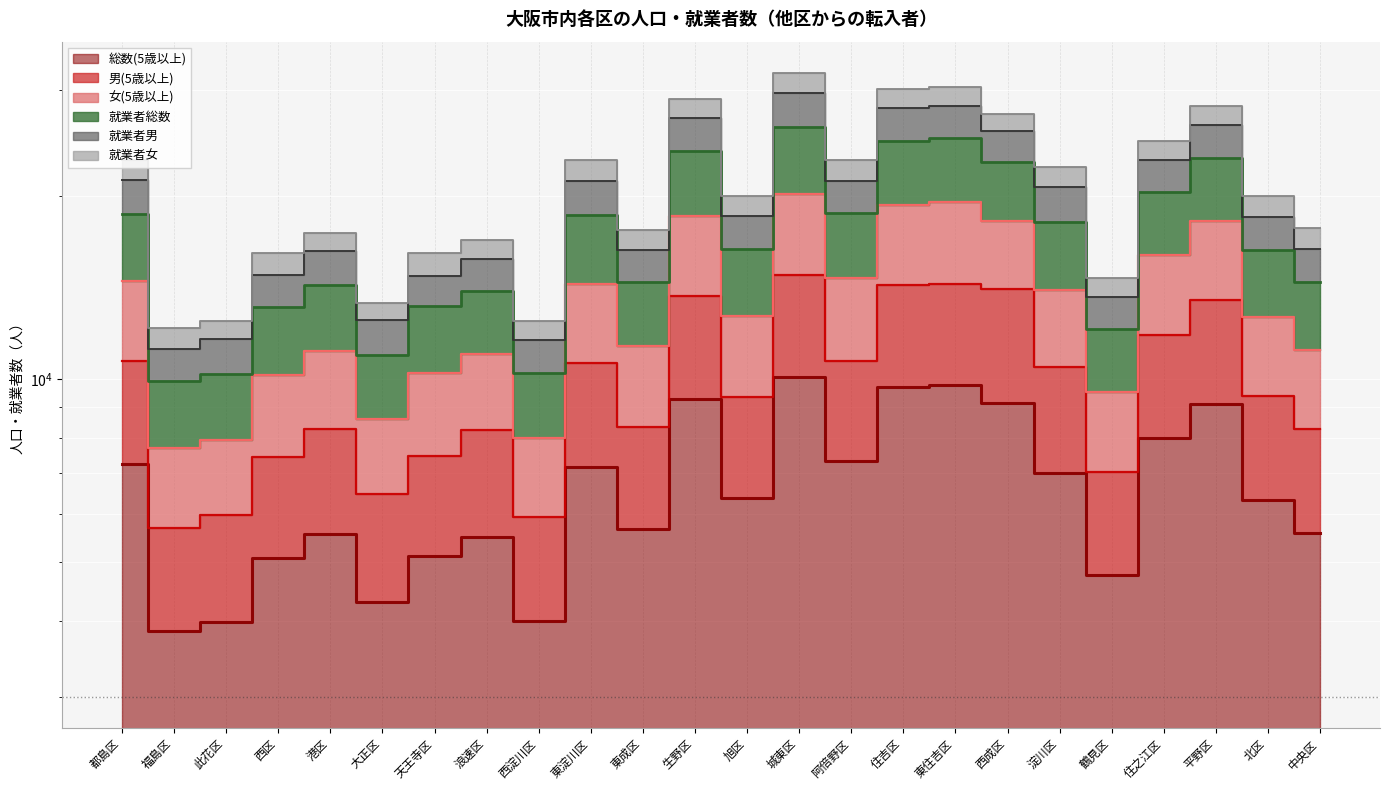

Which series changed the most between 福島区 and 東成区?

女(5歳以上)